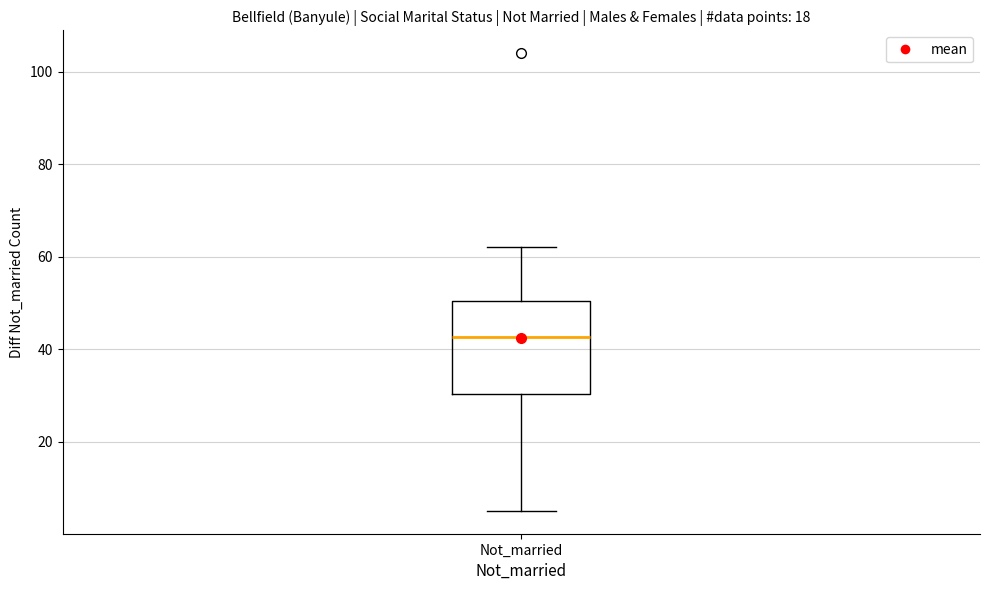

Where is the lower edge of the box for Not_married on the y-axis? The values are not printed on the chart, so give them approximately, as read against the axis.

30